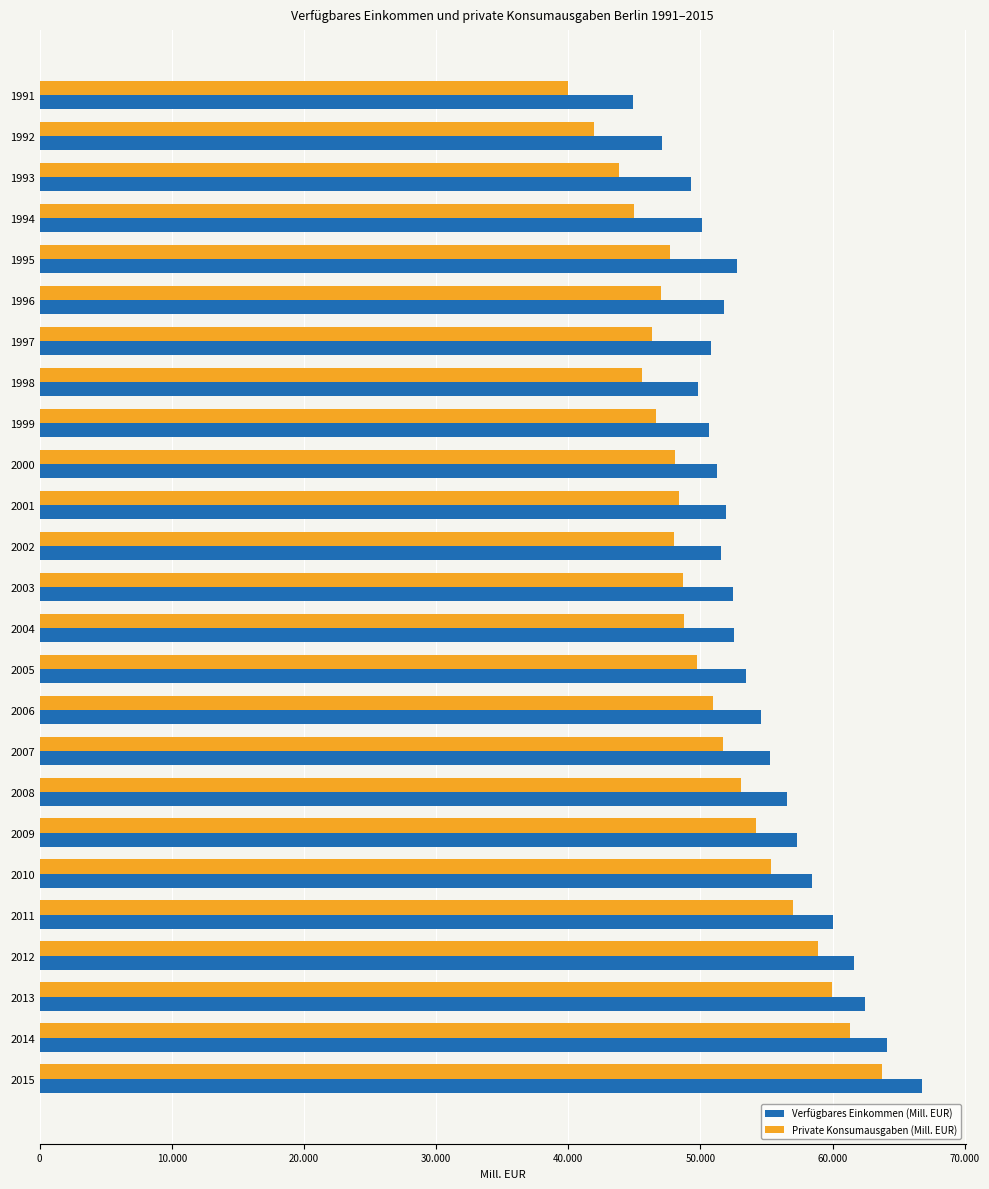

What is the value of the Private Konsumausgaben (Mill. EUR) bar at the 6th from the left?

47008.8